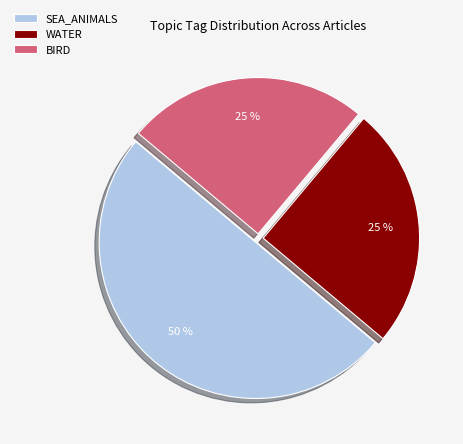

Does WATER account for over 50% of the chart?

No